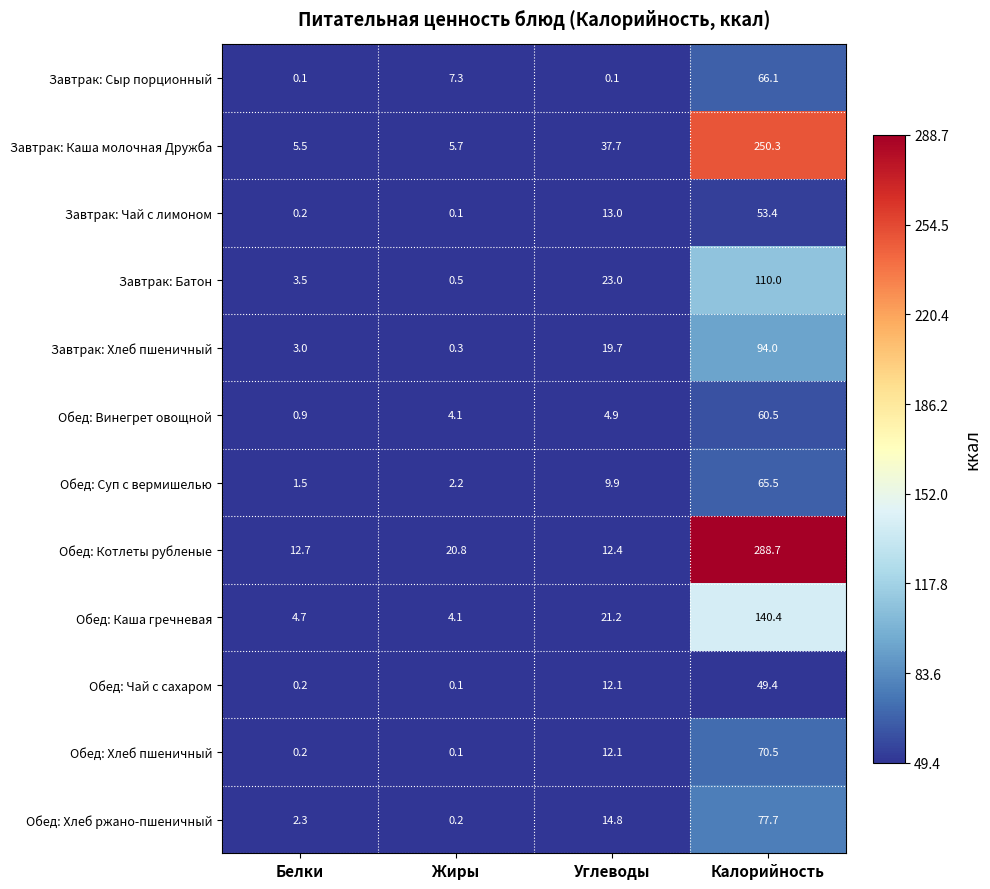

What is the spread (max minus min) of values at Калорийность?

239.3